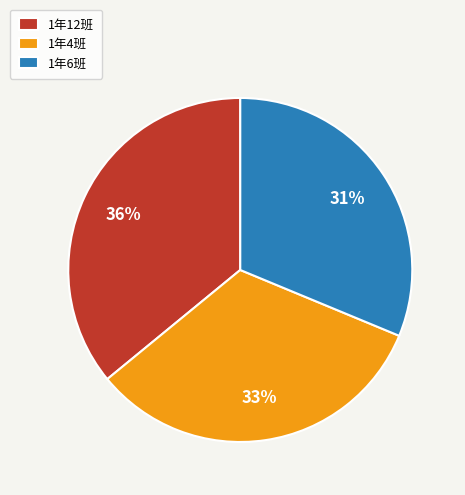

Between 1年12班 and 1年4班, which is larger?

1年12班